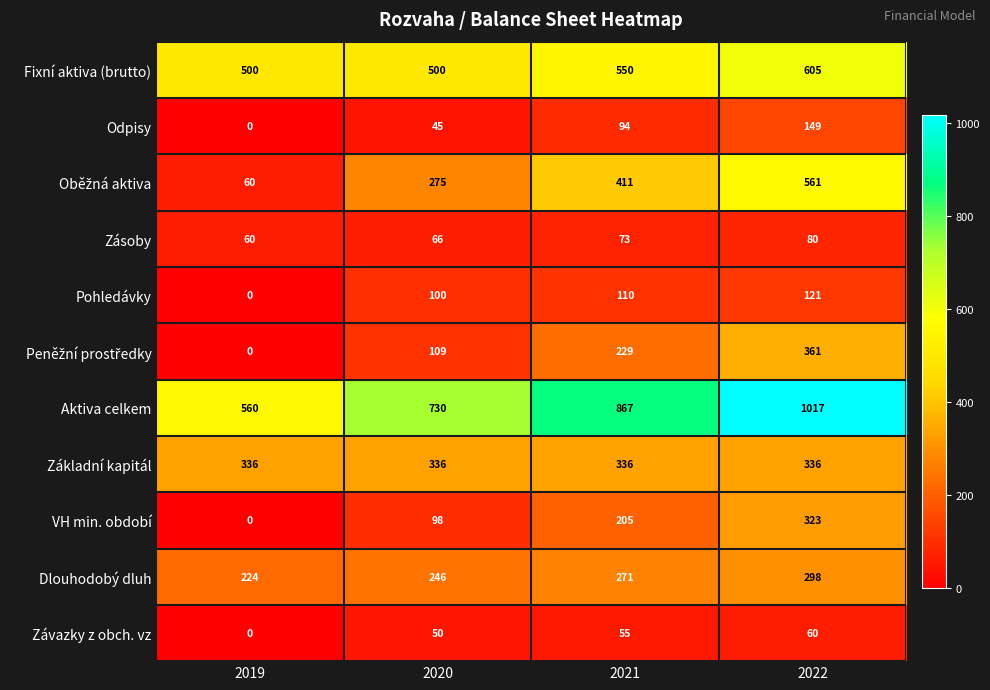

What is the difference between the highest and lowest values at 2020?

685